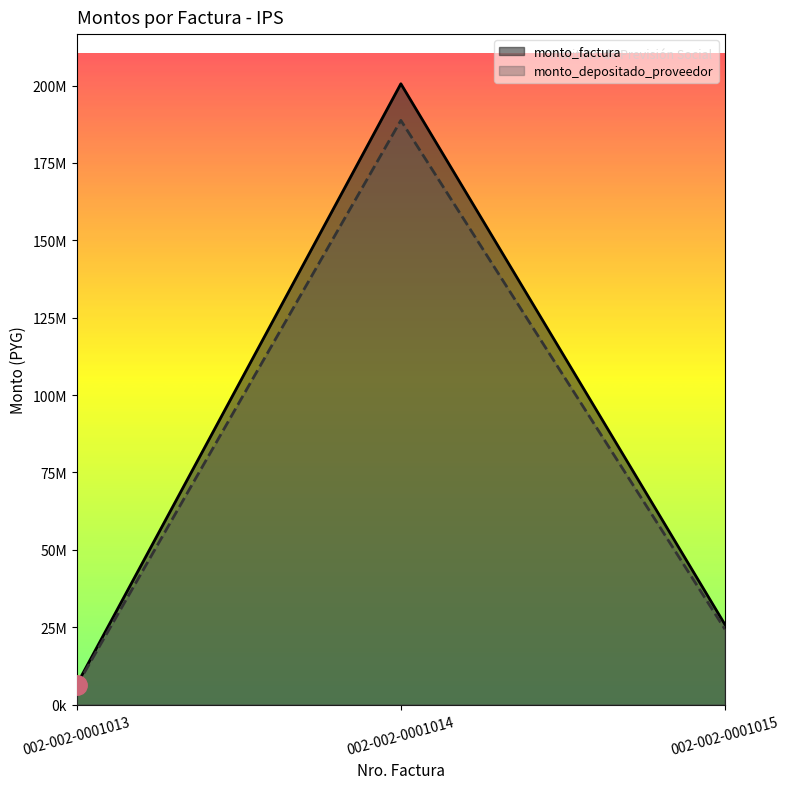

What is the highest value of the monto_depositado_proveedor series?

188736388